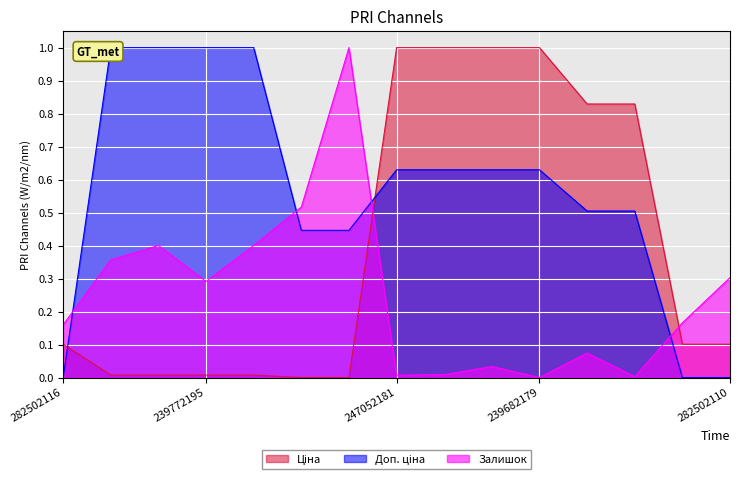

Which series has the largest total across all categories?

Доп. ціна